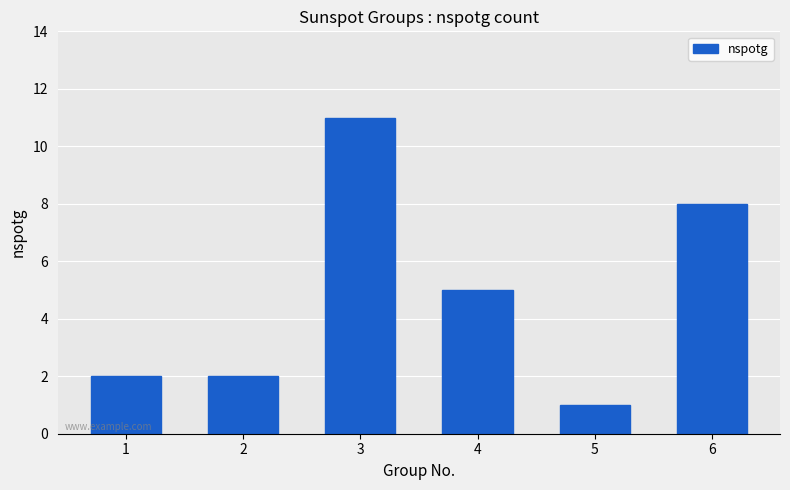

Reading right to left, transcribe all the data shown in this chart.

8	1	5	11	2	2